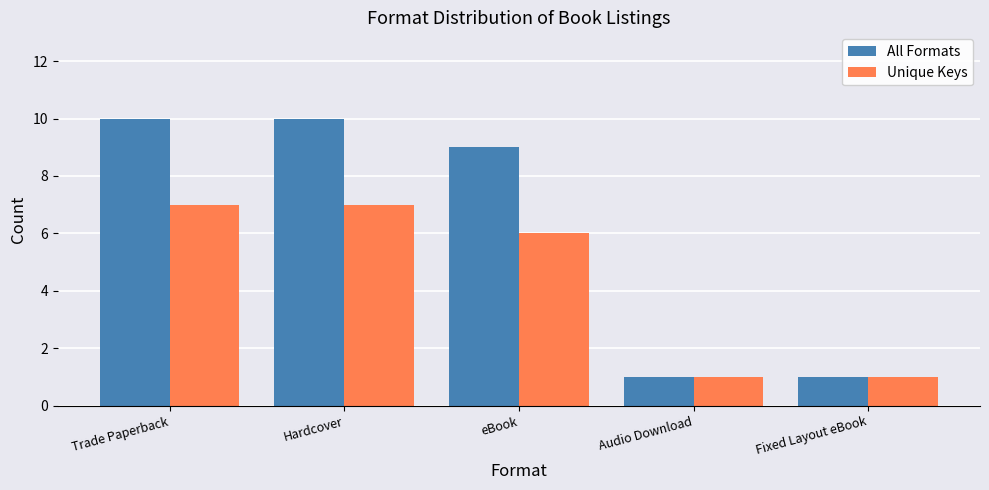

How many categories are shown in the chart?

5